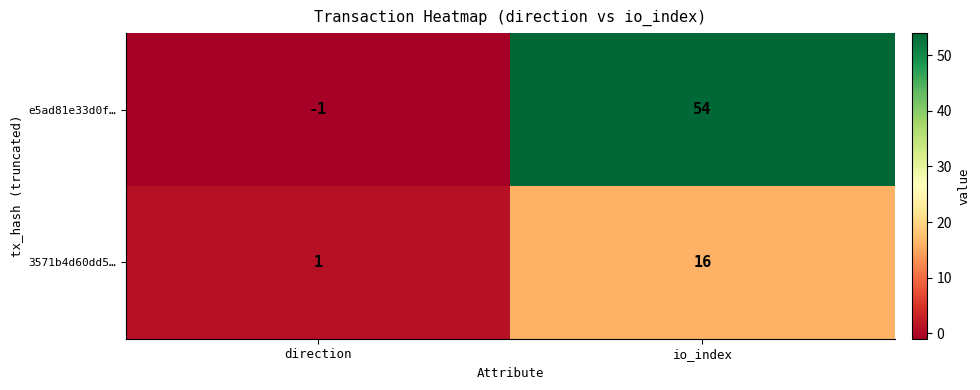

At which category does the chart reach its peak across all series?

io_index